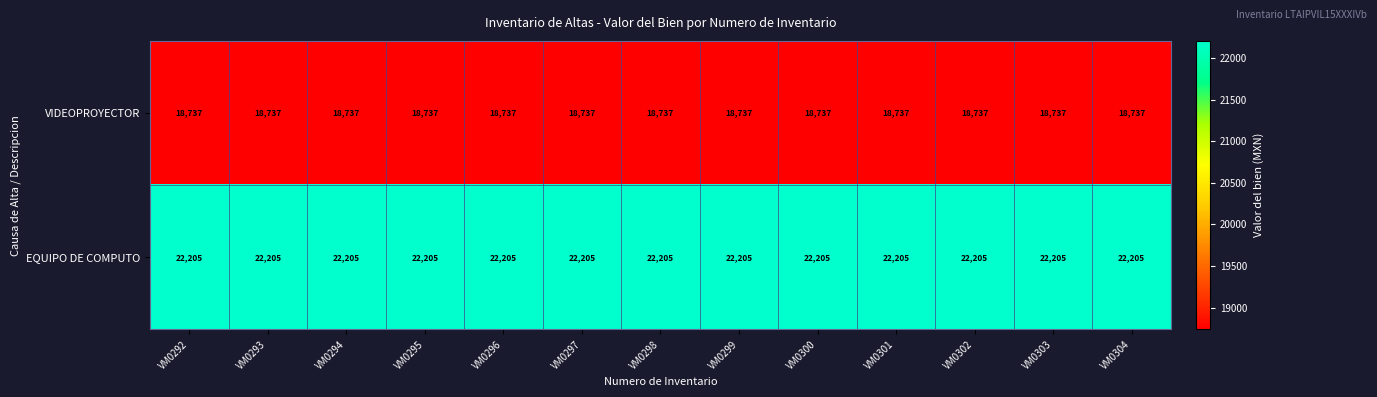

Is it true that EQUIPO DE COMPUTO equals 29378 at VM0298?

False